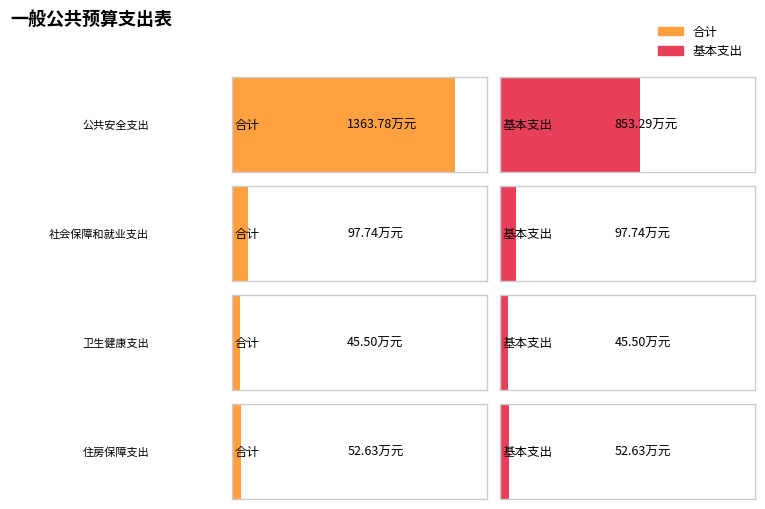

At which category is the sum across all series the highest?

公共安全支出